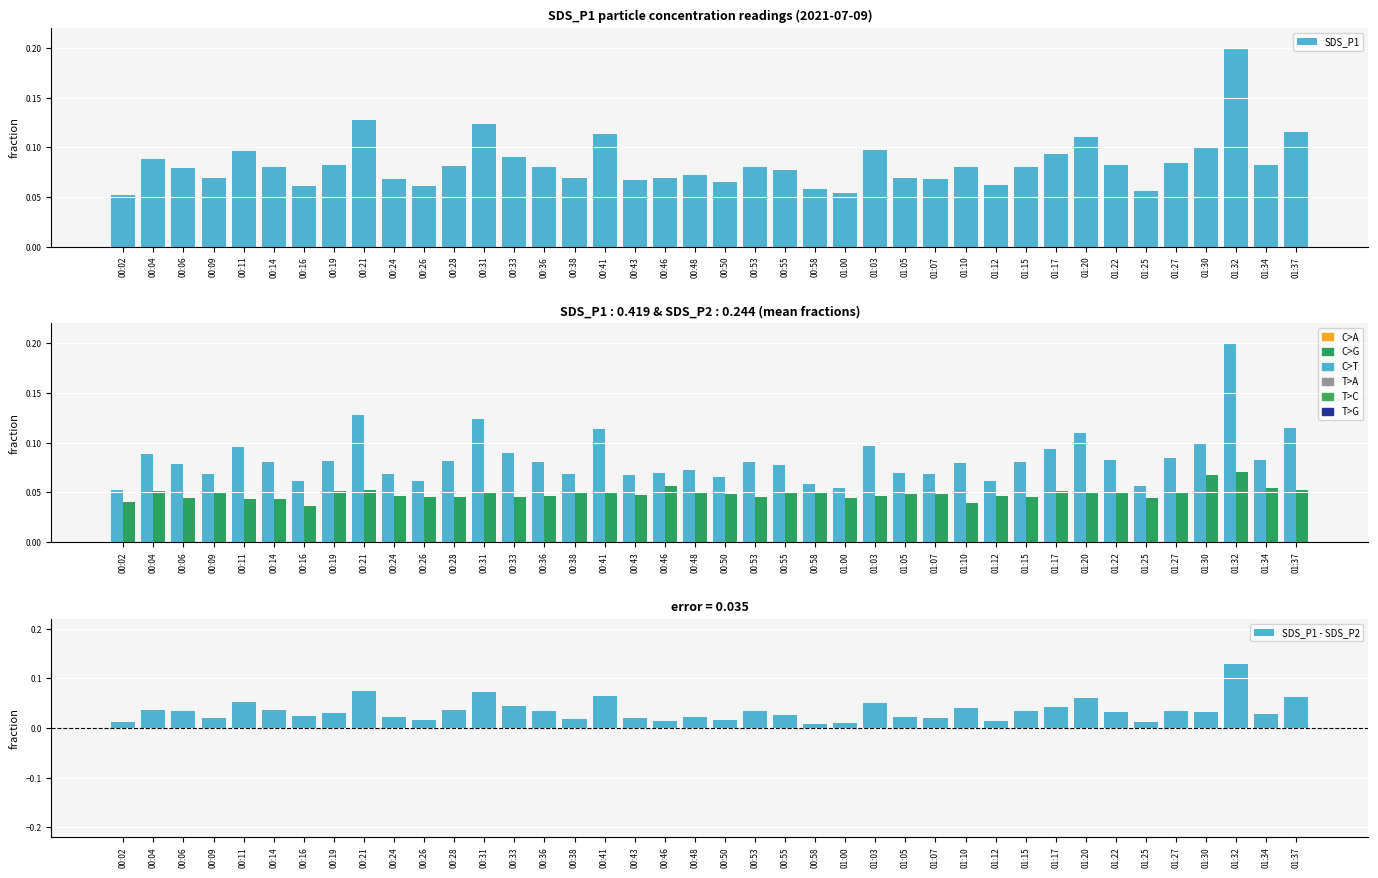

How many distinct data groups are displayed?

3